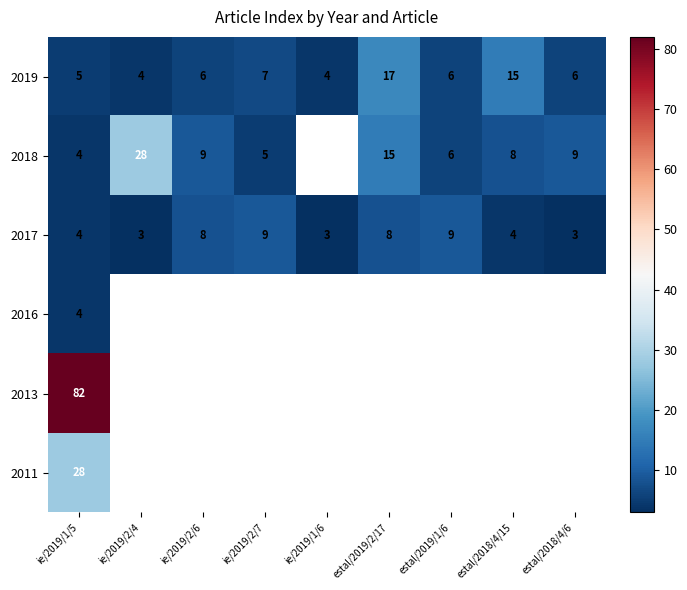

What is the difference between the second highest and second lowest values in the 2017 series?

6